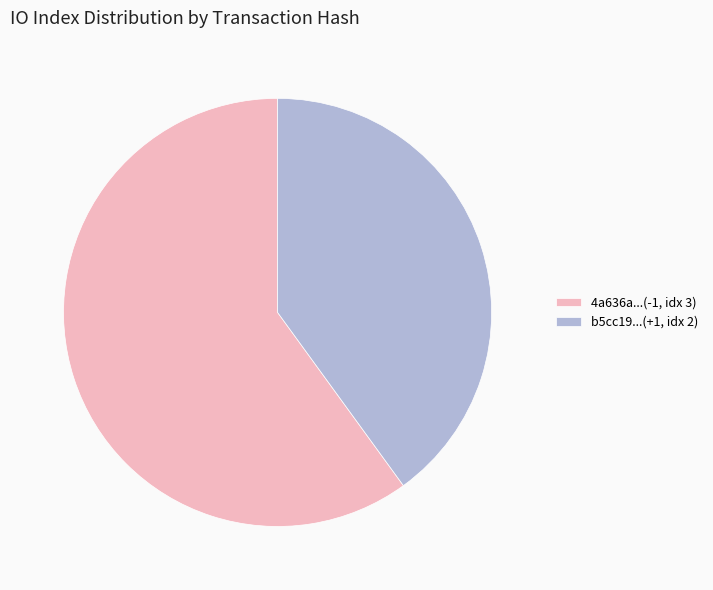

The 4a636a...(-1, idx 3) slice represents 46% of the pie. True or false?

False